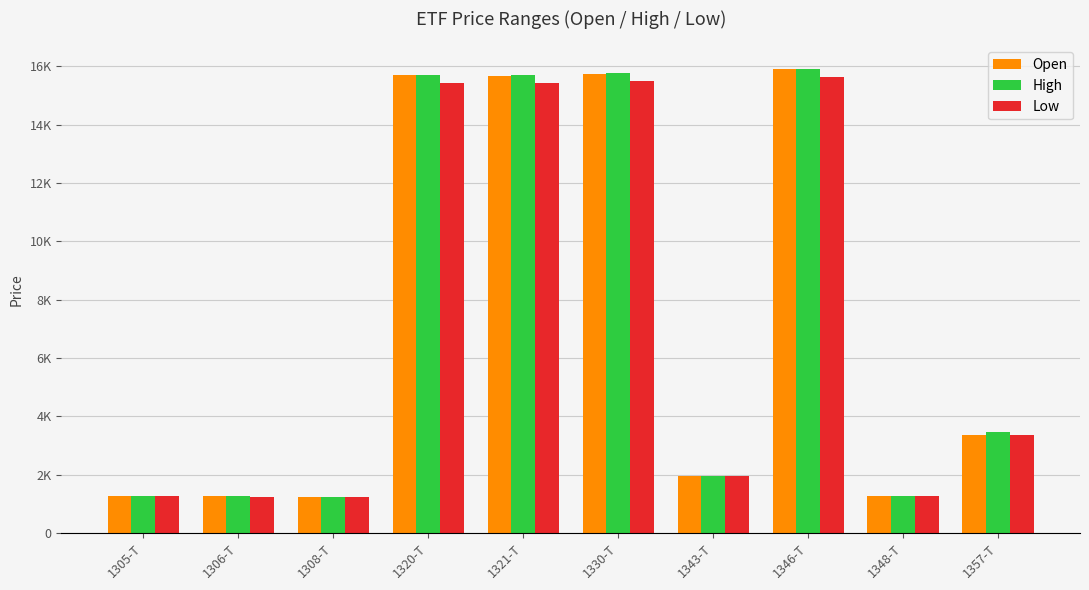

Reading left to right, what are all the values shown in this chart?

Open: 1272	1255	1239	15690	15680	15750	1962	15900	1268	3355
High: 1273	1256	1243	15710	15700	15770	1964	15920	1272	3460
Low: 1255	1237	1226	15440	15440	15500	1936	15650	1254	3345